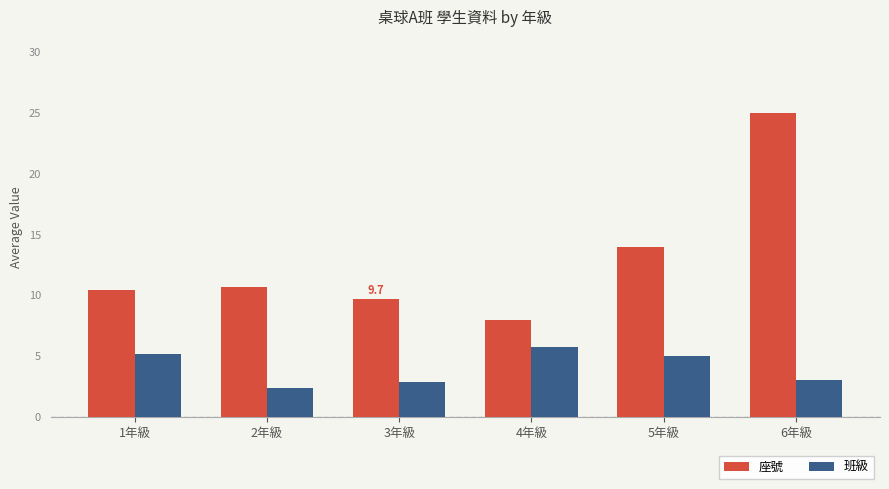

The 班級 series shows 5.8 at 4年級. True or false?

True